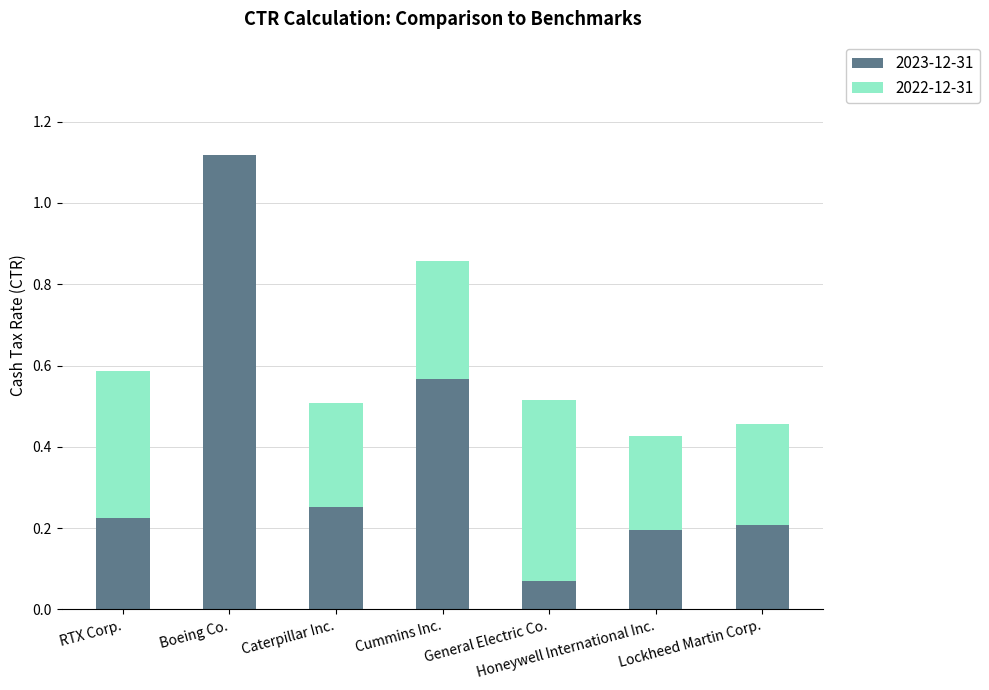

At which label does 2023-12-31 reach its peak?

Boeing Co.